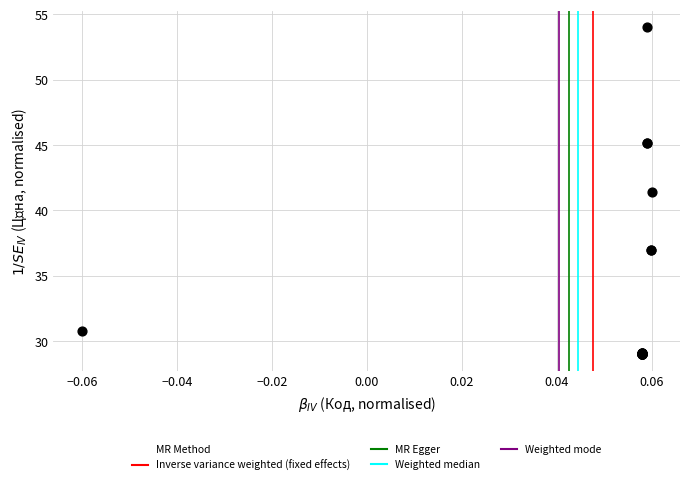

What Y value in the scatter plot is closest to 41?

41.4